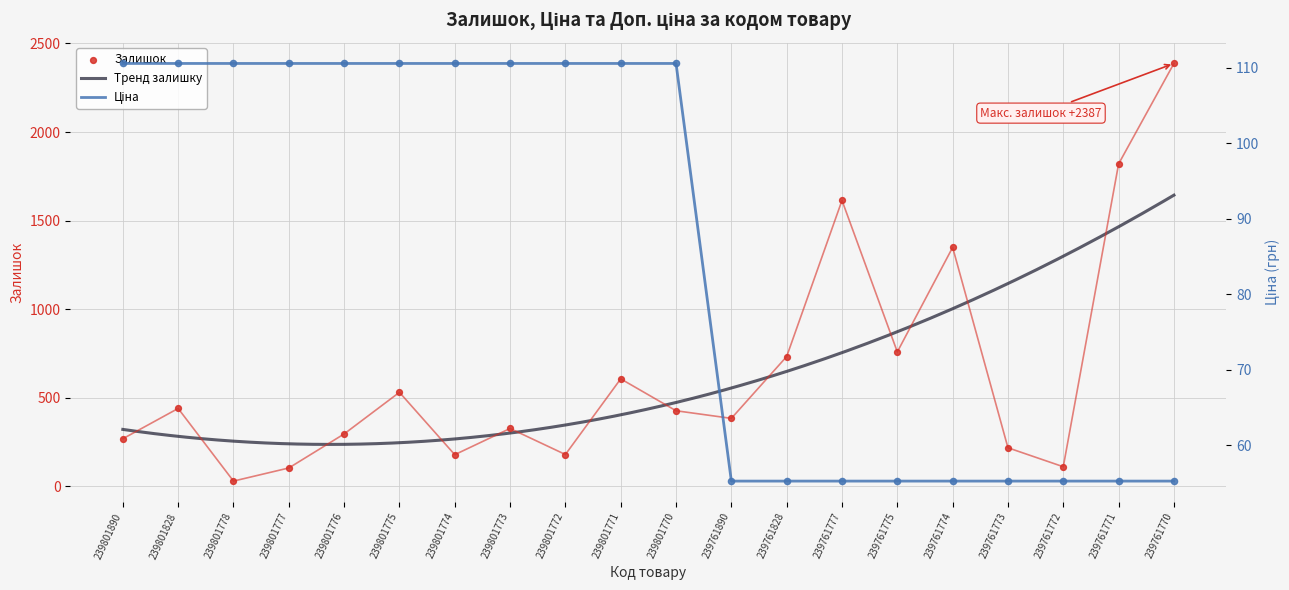

Which series reaches the maximum Y coordinate?

Залишок